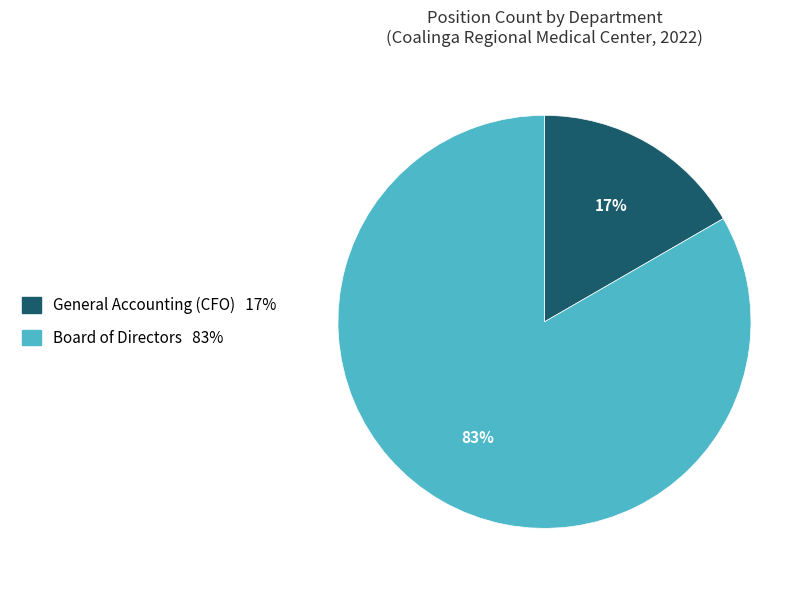

Between General Accounting and Board of Directors, which is larger?

Board of Directors